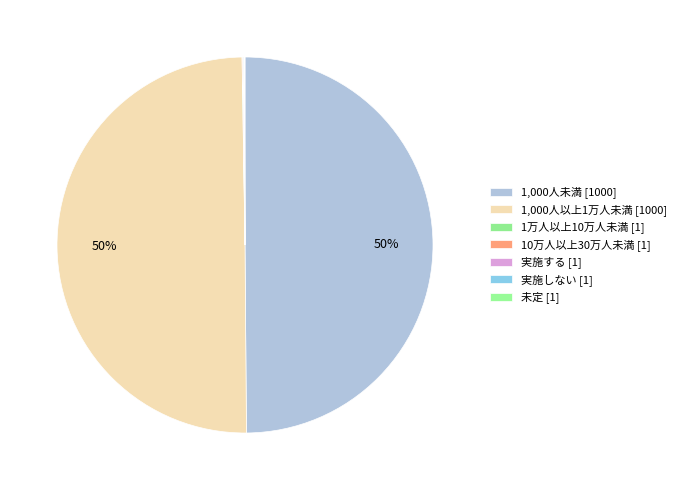

Does 実施する account for over 50% of the chart?

No